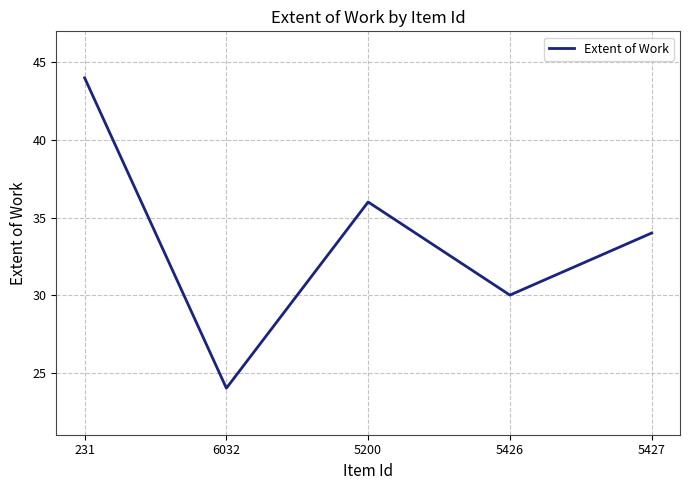

Between 5427 and 6032, which is larger?

5427